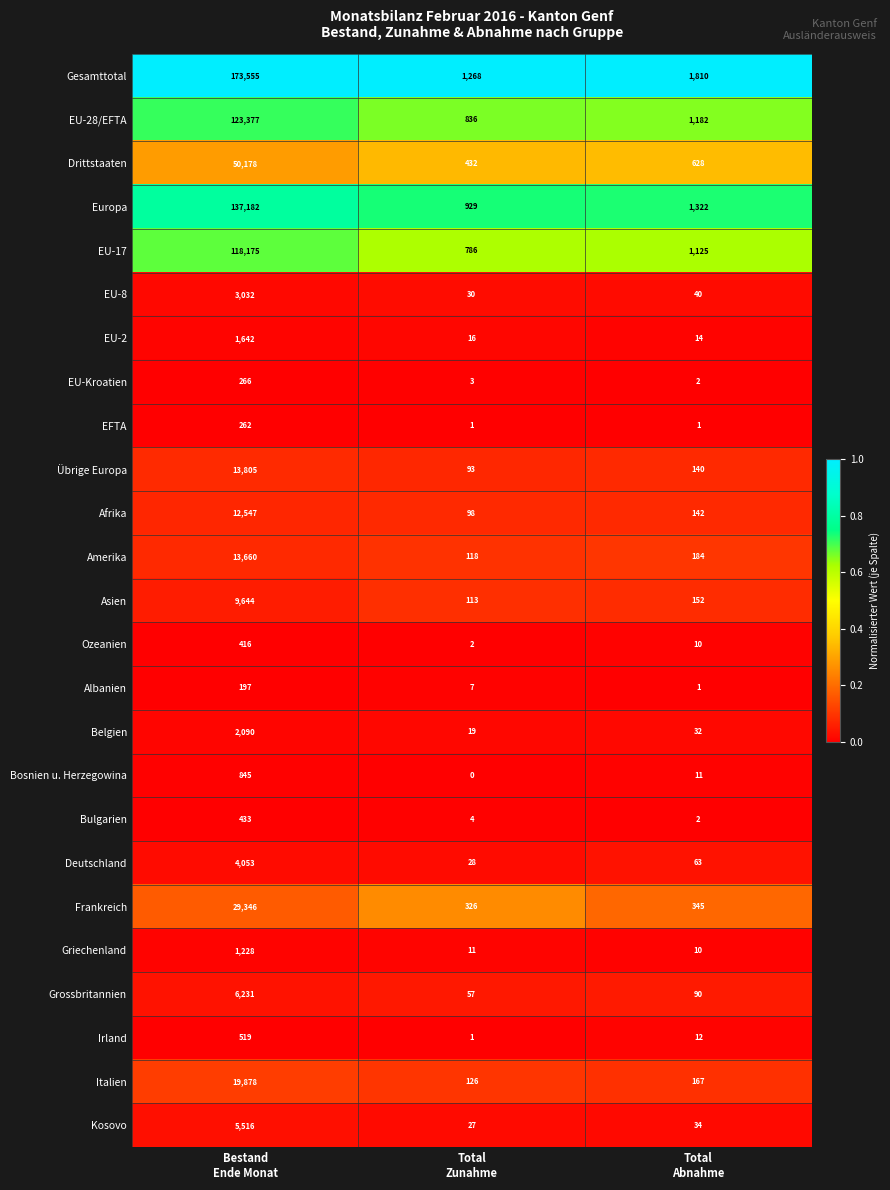

Rank the series by their maximum value, from lowest to highest.

Albanien, EFTA, EU-Kroatien, Ozeanien, Bulgarien, Irland, Bosnien u. Herzegowina, Griechenland, EU-2, Belgien, EU-8, Deutschland, Kosovo, Grossbritannien, Asien, Afrika, Amerika, Übrige Europa, Italien, Frankreich, Drittstaaten, EU-17, EU-28/EFTA, Europa, Gesamttotal